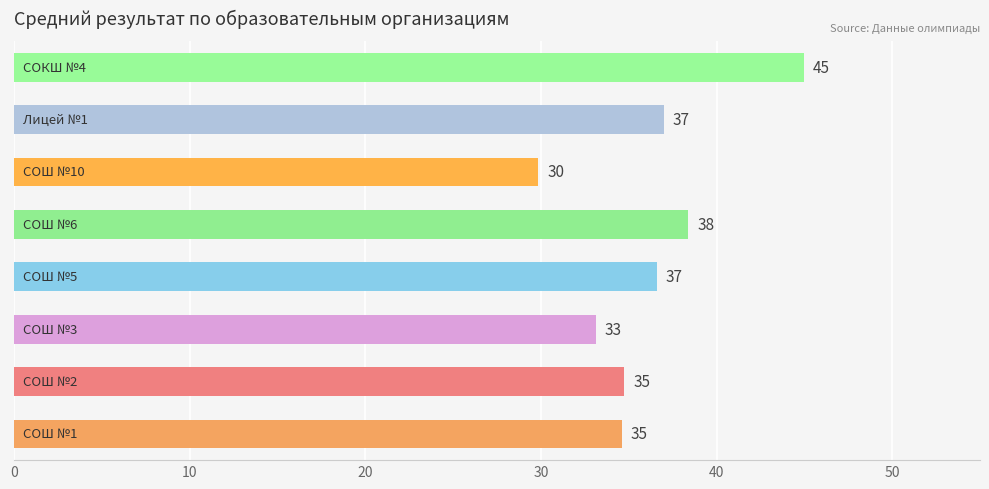

What is the average value?

36.2